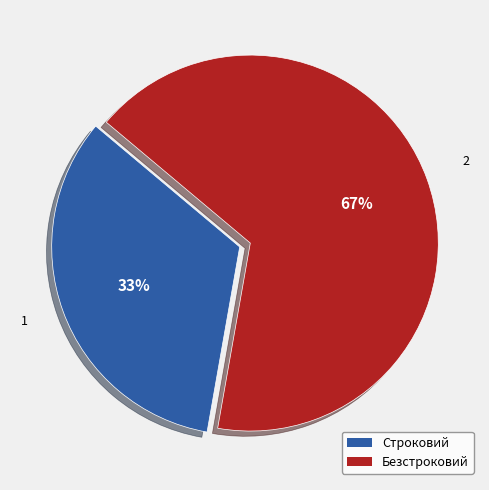

How many segments does this pie chart have?

2